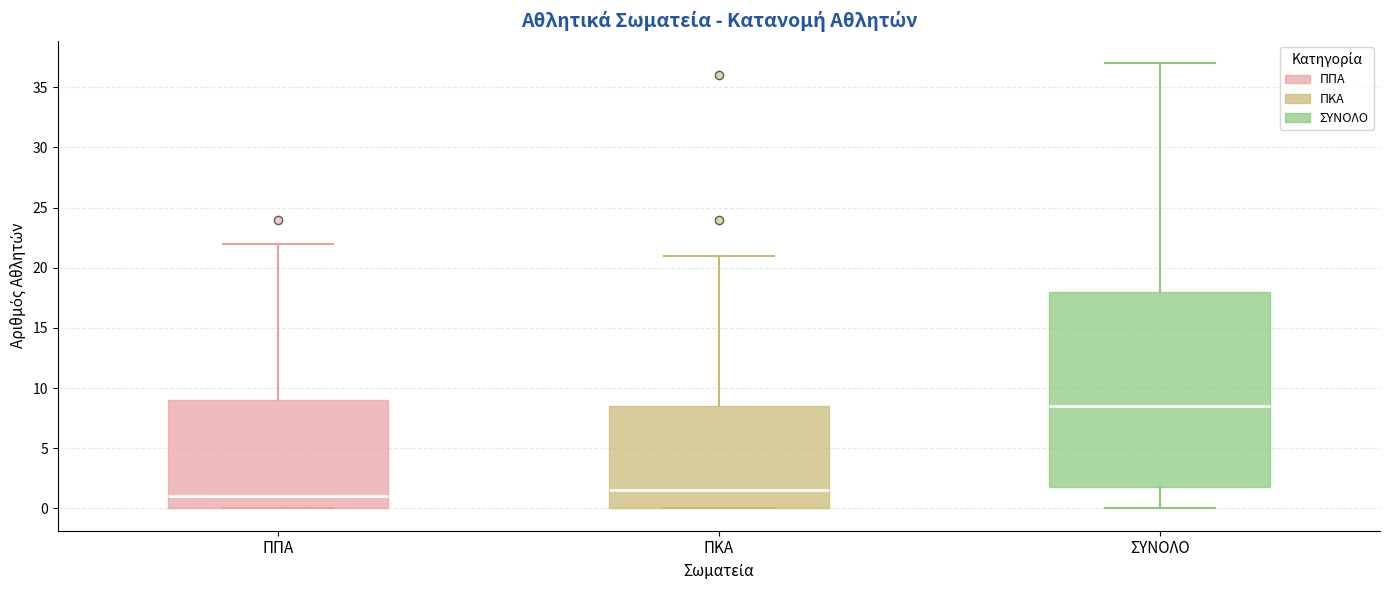

Comparing the boxes themselves (not the whiskers), which one is the tallest?

ΣΥΝΟΛΟ